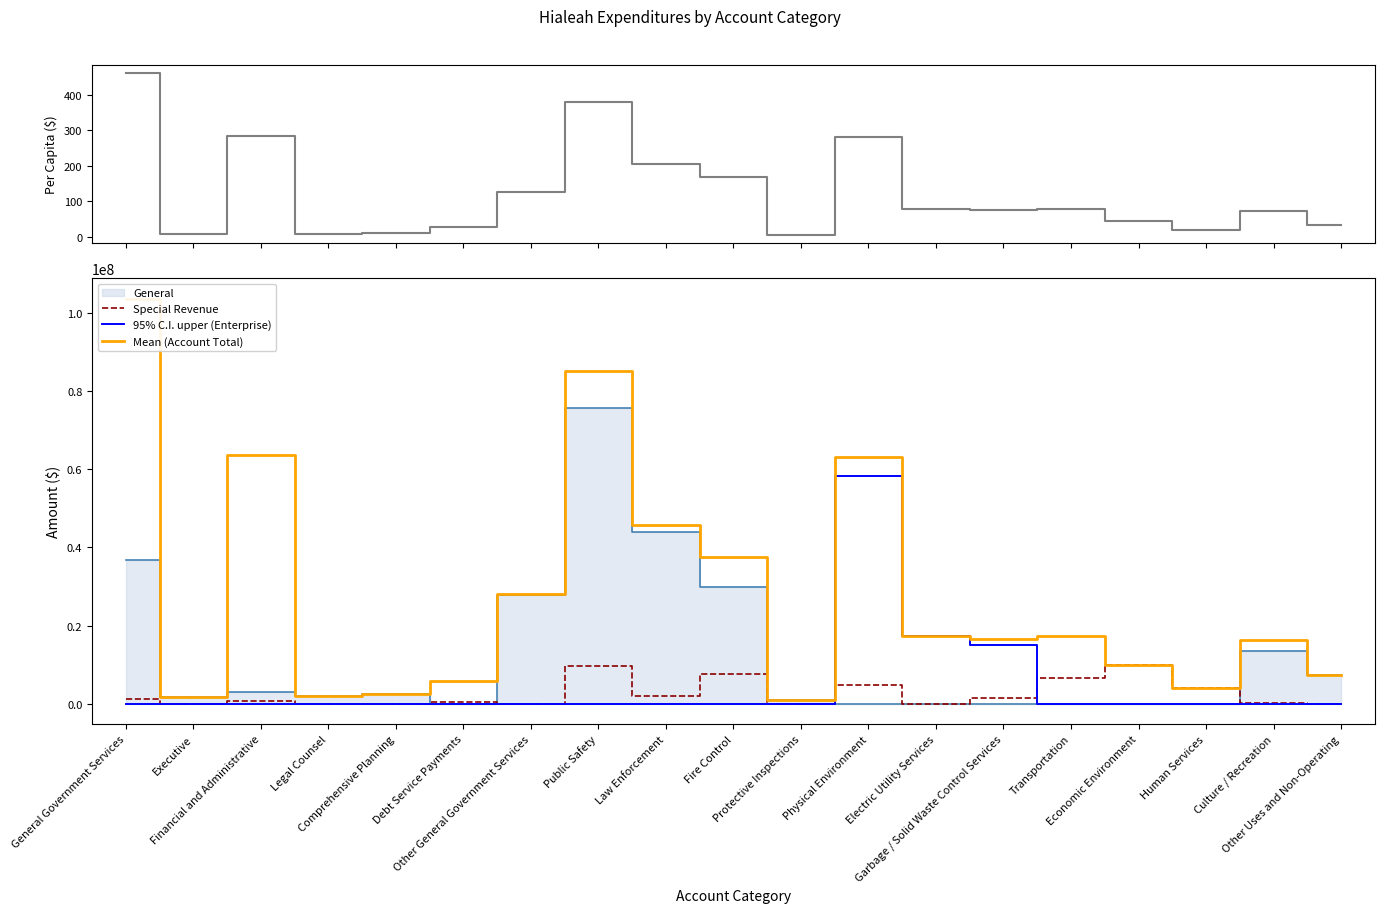

At how many categories does at least one series exceed 21567600?

7